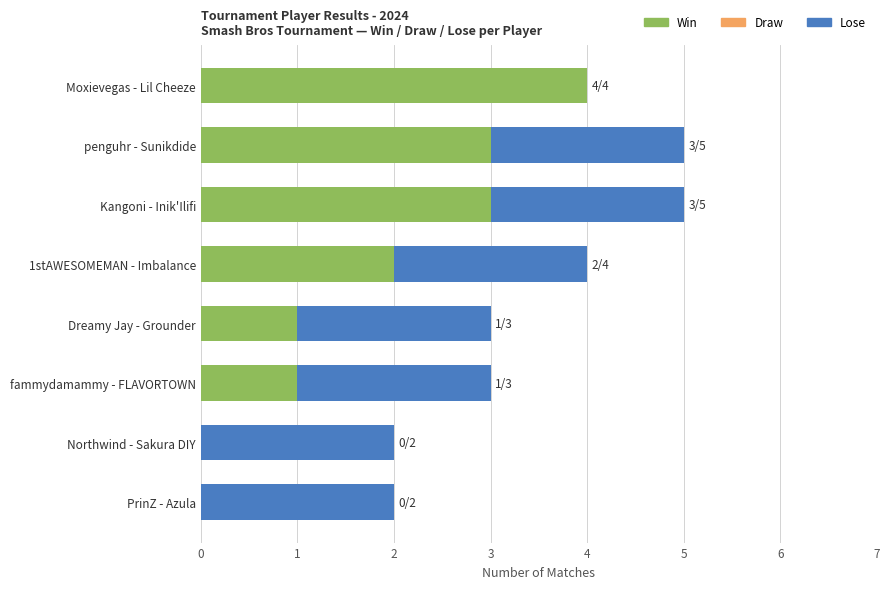

What is the total value across all series at Dreamy Jay - Grounder?

3